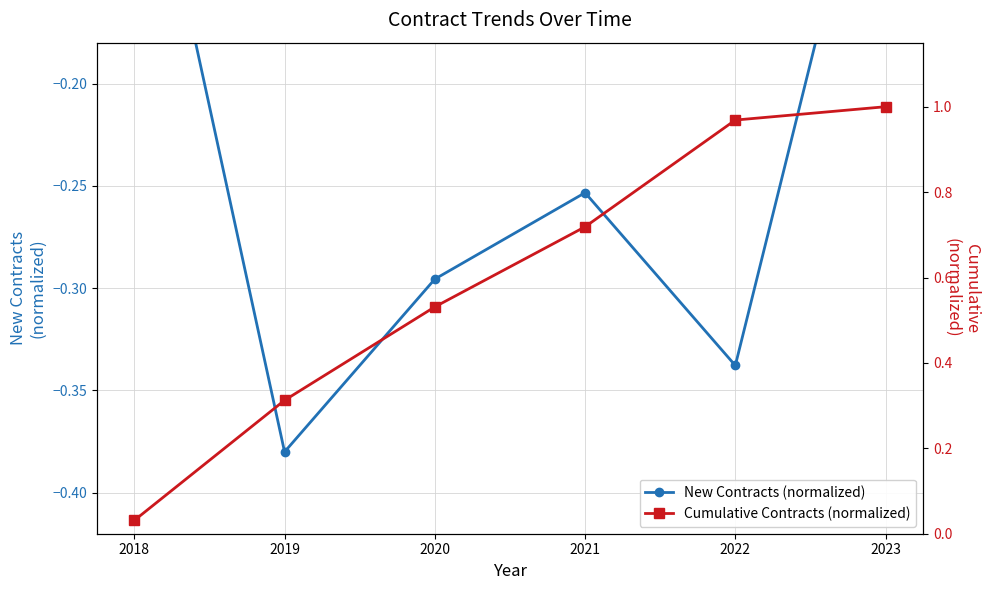

Reading right to left, extract all data points from this chart.

New Contracts (normalized): -0.0	-0.3	-0.3	-0.3	-0.4	-0.0
Cumulative Contracts (normalized): 1.0	1.0	0.7	0.5	0.3	0.0